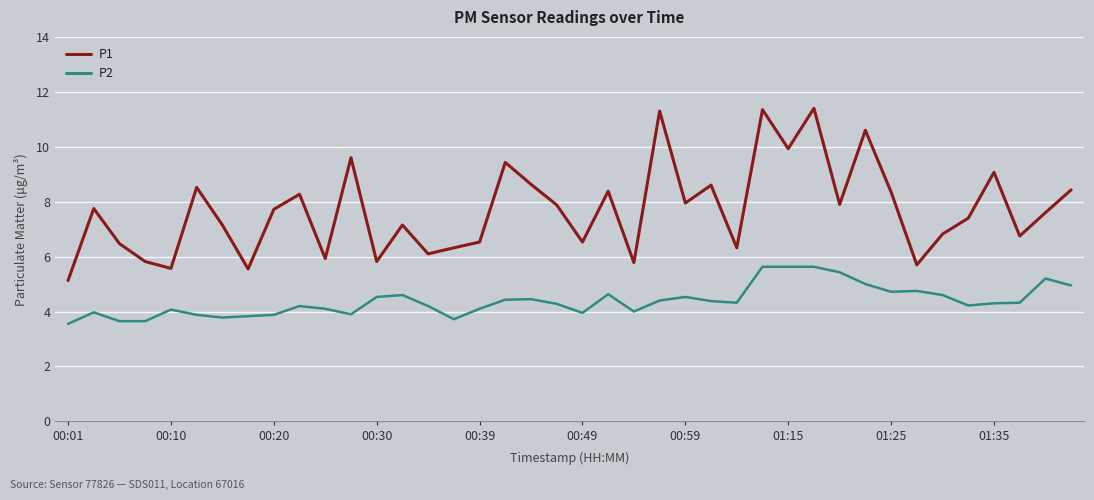

At how many categories does at least one series exceed 10?

4